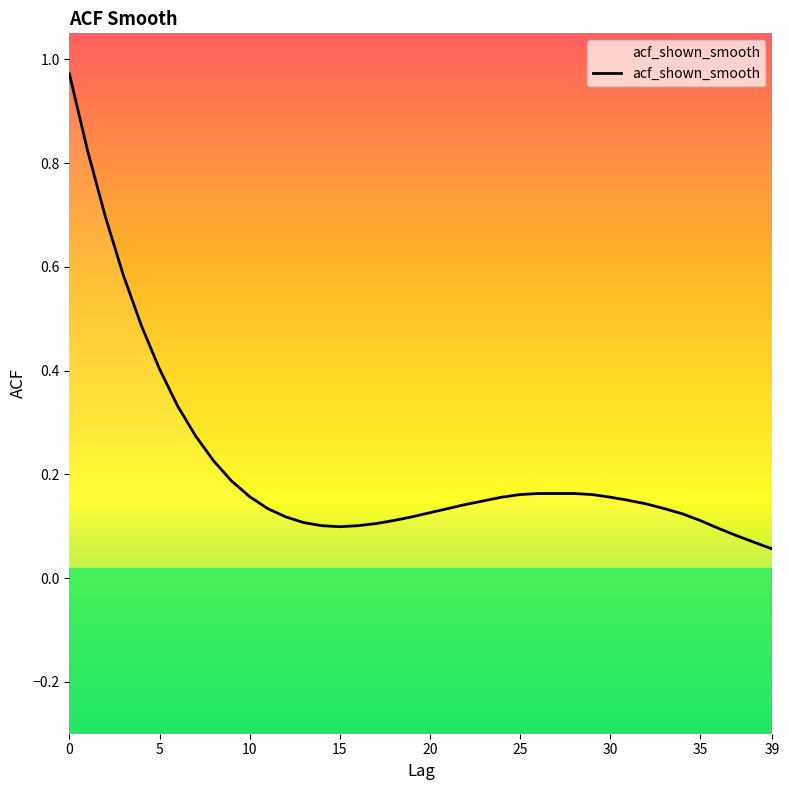

The value at 34 is 0.2. True or false?

False